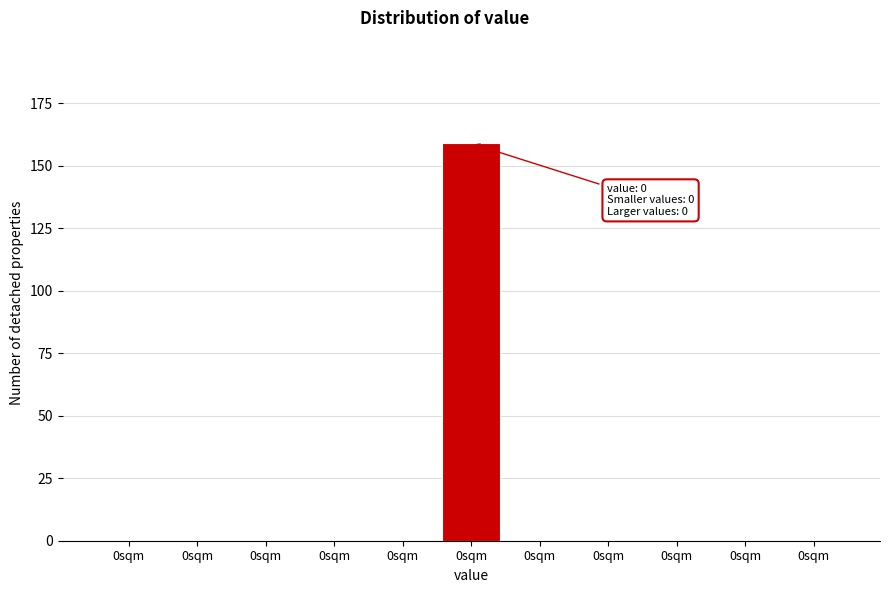

How many data points does each series have?

11